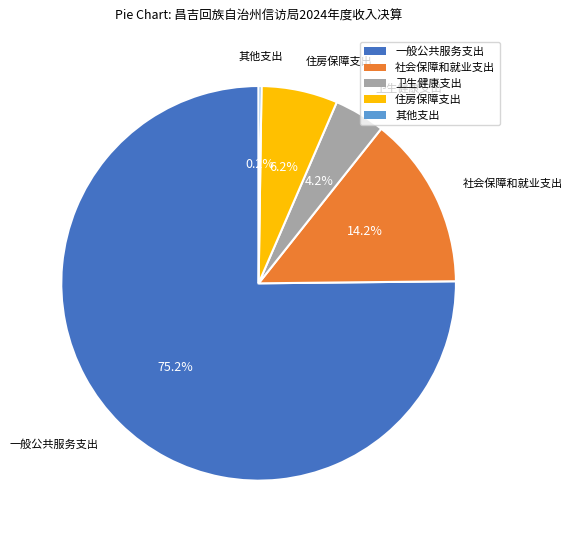

Which slice is the largest?

一般公共服务支出